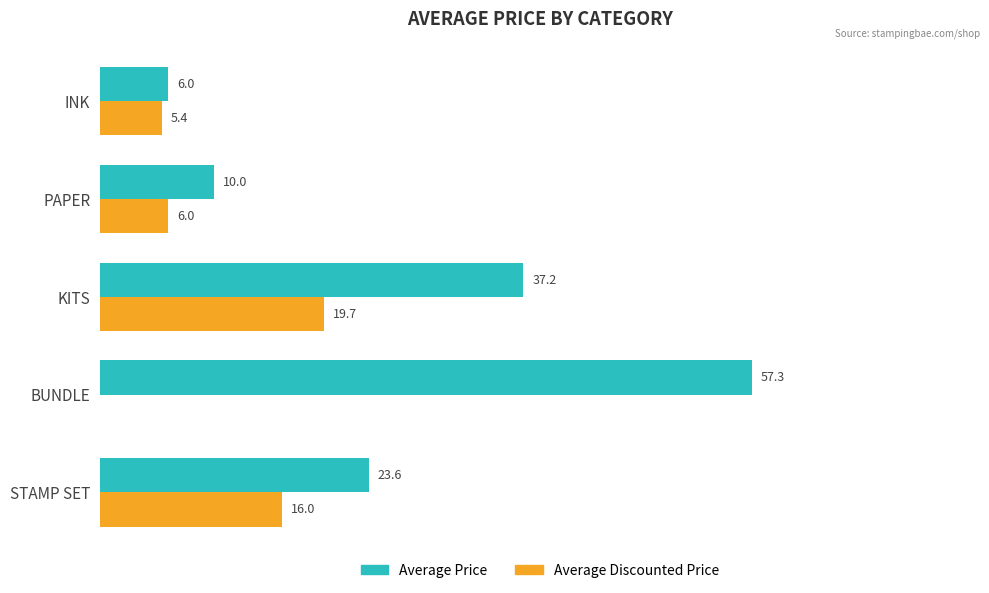

Which label corresponds to the largest value in the chart?

BUNDLE